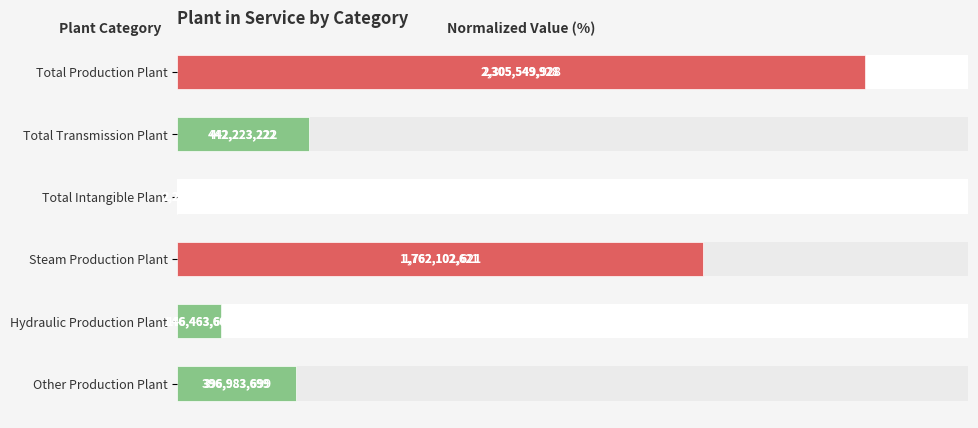

Reading right to left, transcribe all the data shown in this chart.

17.2	6.4	76.4	0.0	19.2	100.0